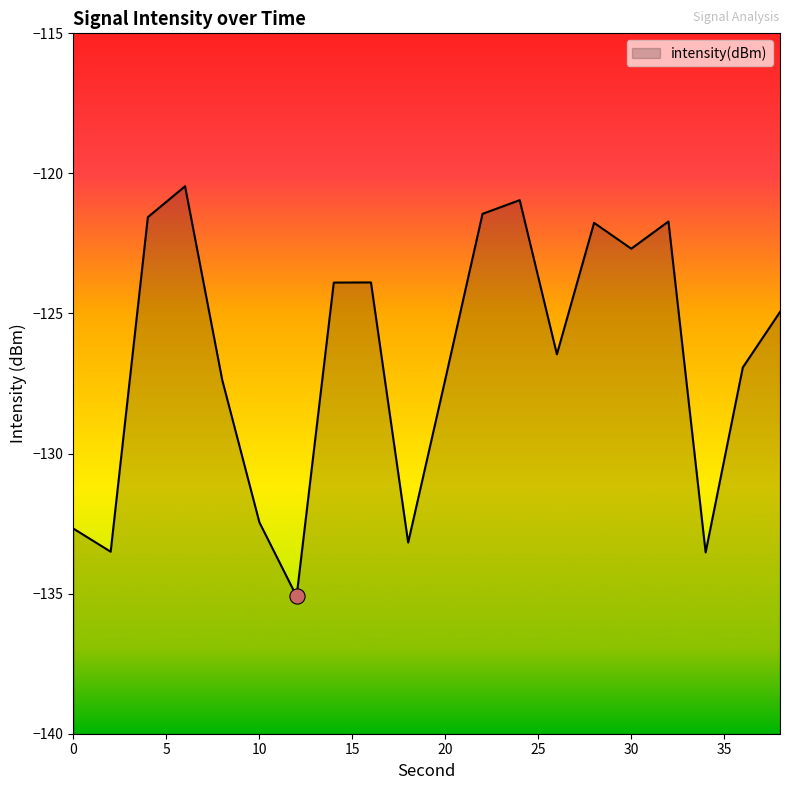

Which has a higher value, 38 or 32?

32